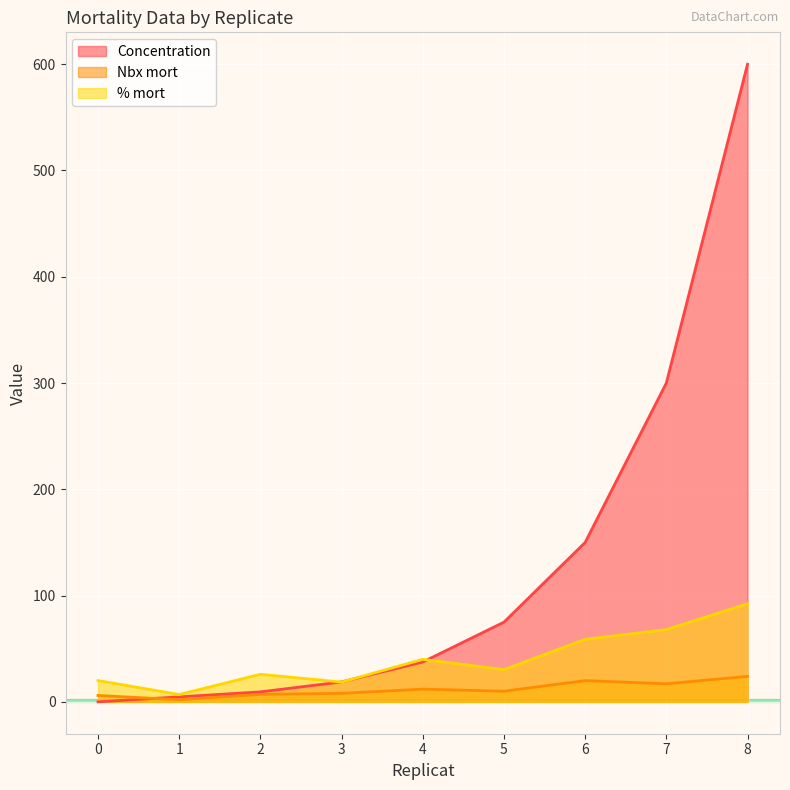

What is the difference between the maximum and second lowest values in the % mort series?

73.7